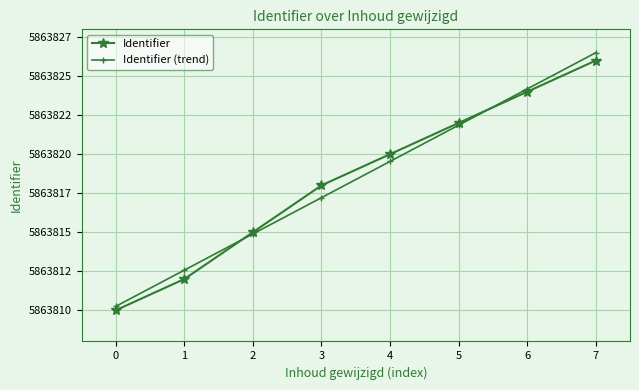

Which category has the highest value across all series?

7